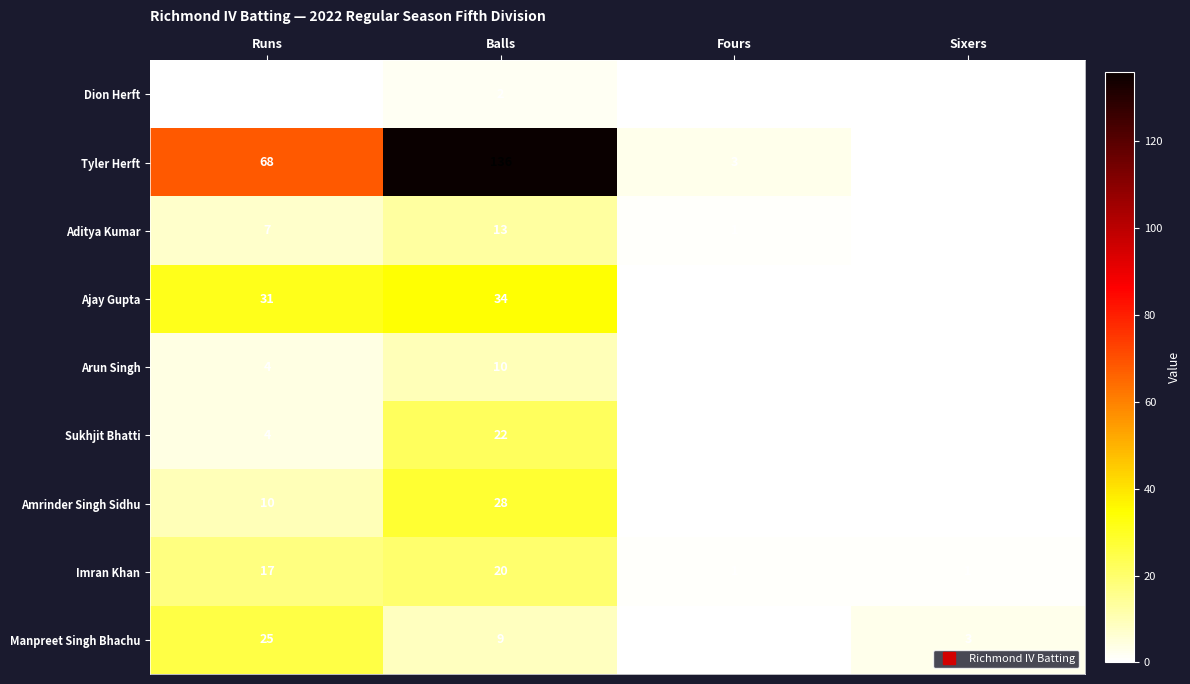

How many data points in Manpreet Singh Bhachu are less than 9?

2